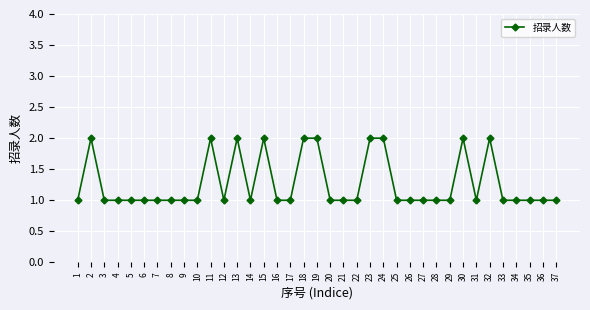

Is it true that the value at 32 is 3?

False